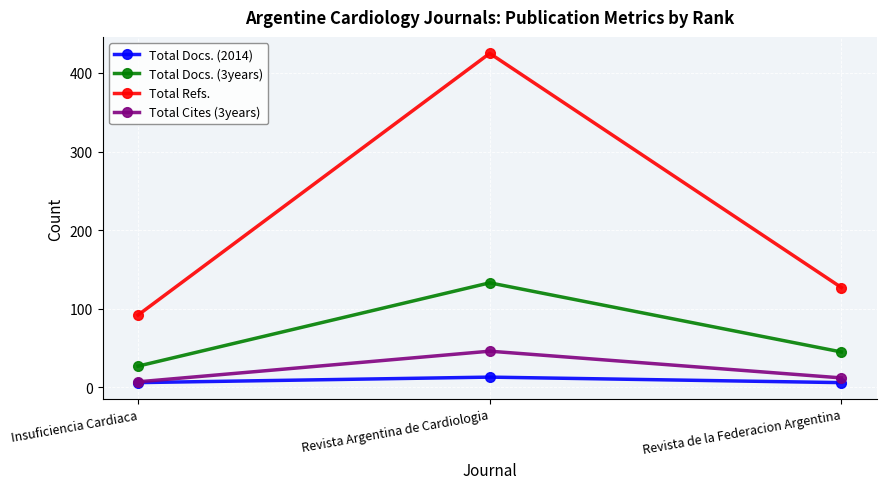

What is the maximum value shown in the chart?

425